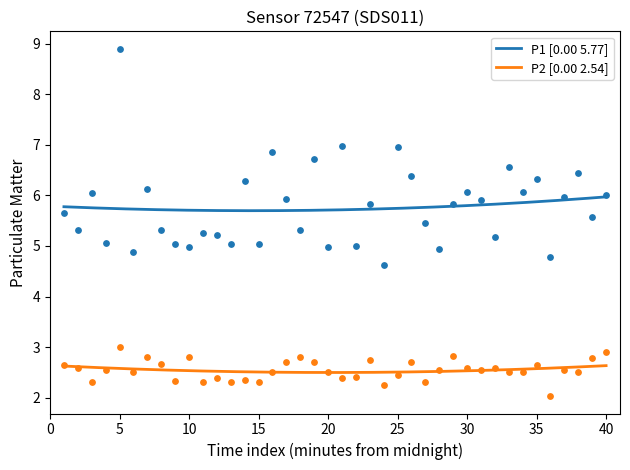

What is the total value across all series at 00:07?

8.9